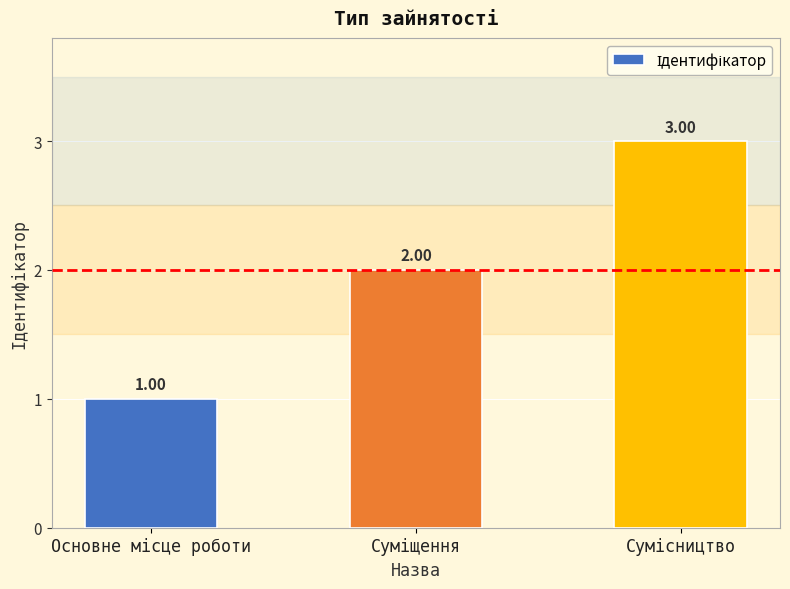

What is the sum of all values?

6